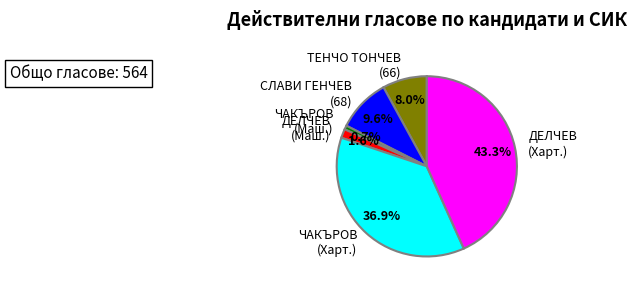

Combined, what portion of the pie is ЧАКЪРОВ (Харт.) and ДЕЛЧЕВ (Маш.)?

38.5%